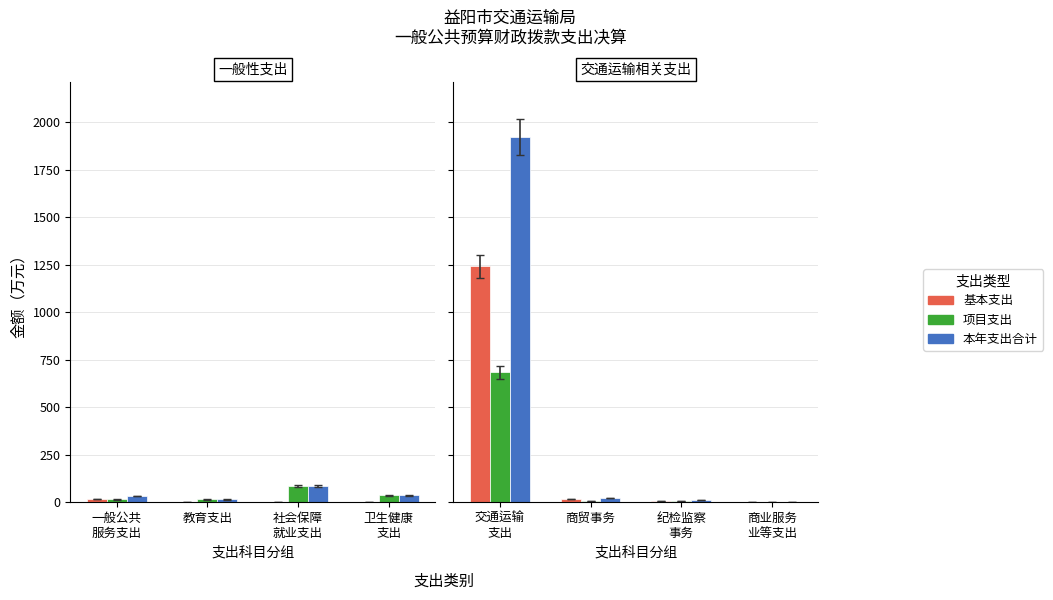

How many bars are there in each group?

3